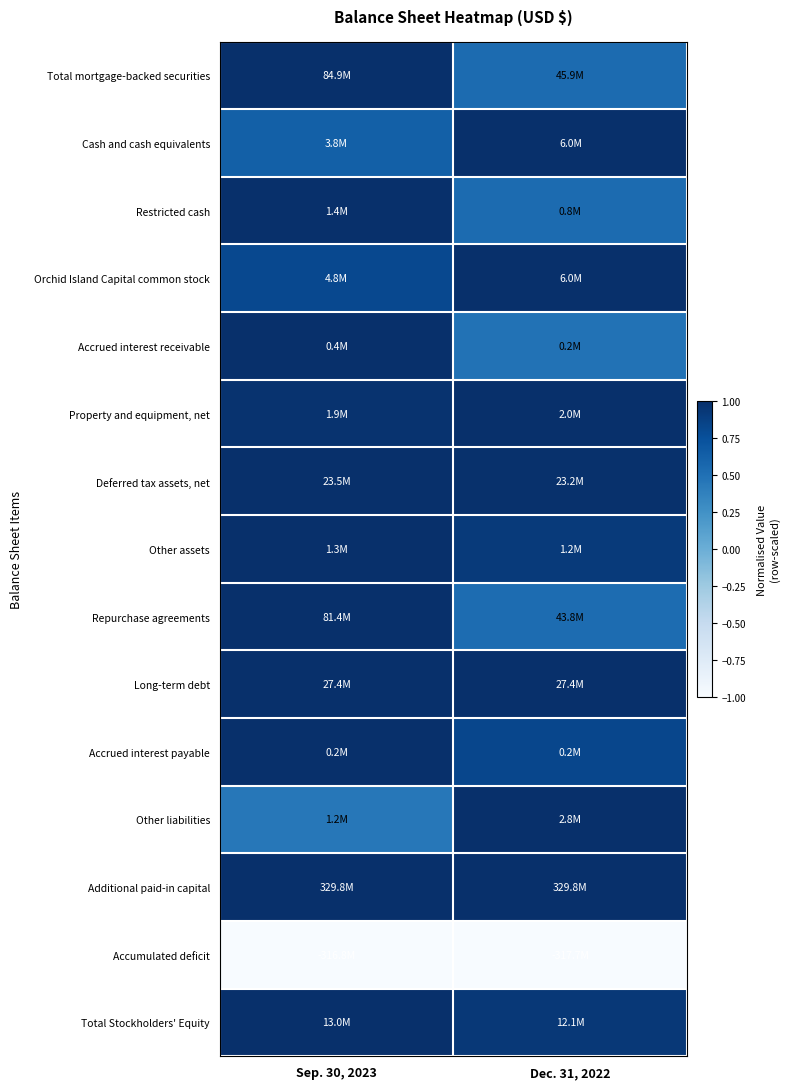

Reading right to left, transcribe all the data shown in this chart.

Total mortgage-backed securities: Dec. 31, 2022=0.5	Sep. 30, 2023=1.0
Cash and cash equivalents: Dec. 31, 2022=1.0	Sep. 30, 2023=0.6
Restricted cash: Dec. 31, 2022=0.5	Sep. 30, 2023=1.0
Orchid Island Capital common stock: Dec. 31, 2022=1.0	Sep. 30, 2023=0.8
Accrued interest receivable: Dec. 31, 2022=0.5	Sep. 30, 2023=1.0
Property and equipment, net: Dec. 31, 2022=1.0	Sep. 30, 2023=1.0
Deferred tax assets, net: Dec. 31, 2022=1.0	Sep. 30, 2023=1.0
Other assets: Dec. 31, 2022=0.9	Sep. 30, 2023=1.0
Repurchase agreements: Dec. 31, 2022=0.5	Sep. 30, 2023=1.0
Long-term debt: Dec. 31, 2022=1.0	Sep. 30, 2023=1.0
Accrued interest payable: Dec. 31, 2022=0.8	Sep. 30, 2023=1.0
Other liabilities: Dec. 31, 2022=1.0	Sep. 30, 2023=0.5
Additional paid-in capital: Dec. 31, 2022=1.0	Sep. 30, 2023=1.0
Accumulated deficit: Dec. 31, 2022=-1.0	Sep. 30, 2023=-1.0
Total Stockholders' Equity: Dec. 31, 2022=0.9	Sep. 30, 2023=1.0